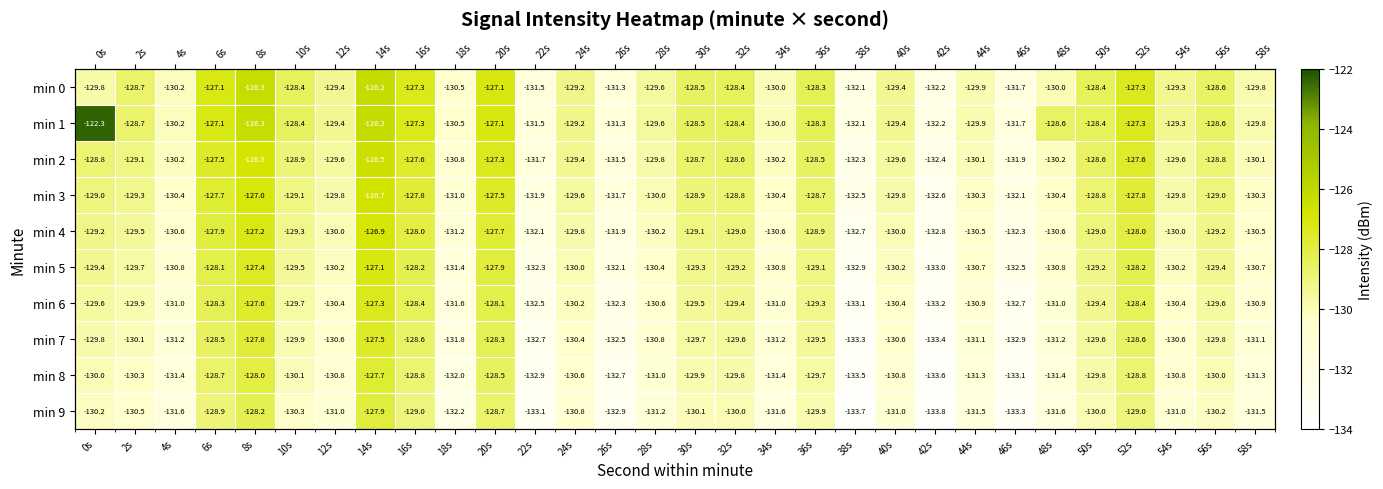

At which label does min 8 reach its minimum?

42s